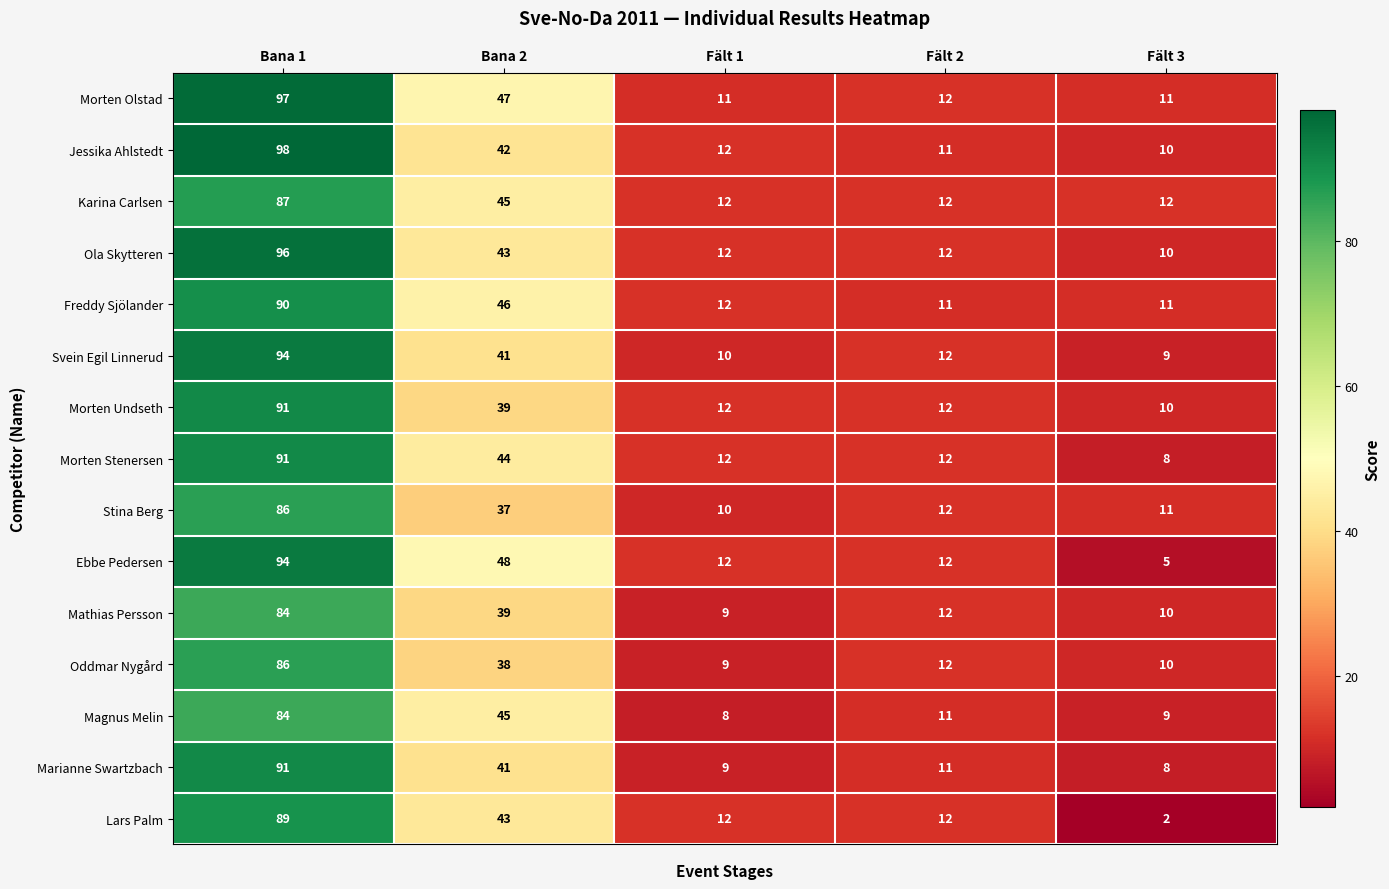

What is the smallest value displayed?

2